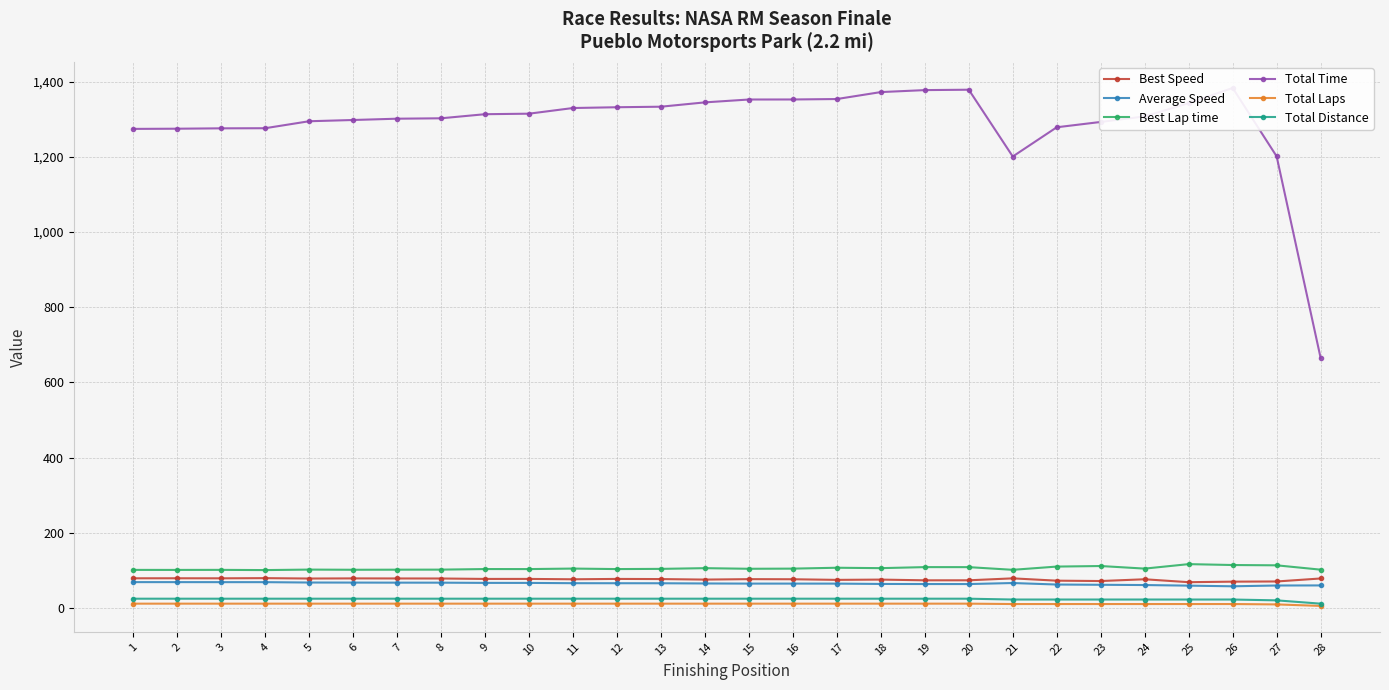

Which has a higher value, 23 or 7?

7